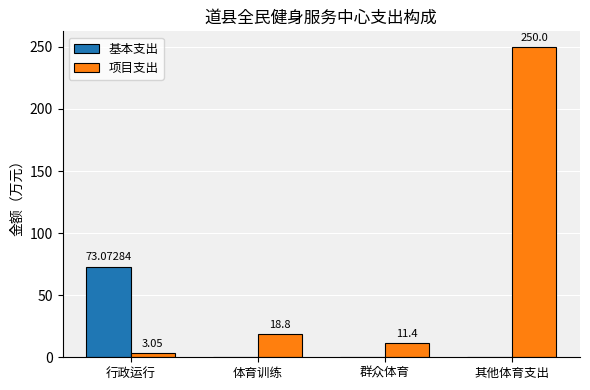

True or false: 项目支出 has a value of 250.0 at 其他体育支出.

True